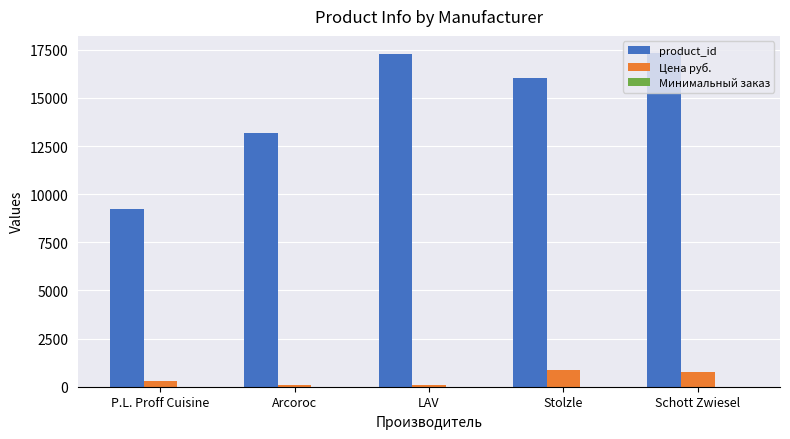

Does the chart contain stacked bars?

No